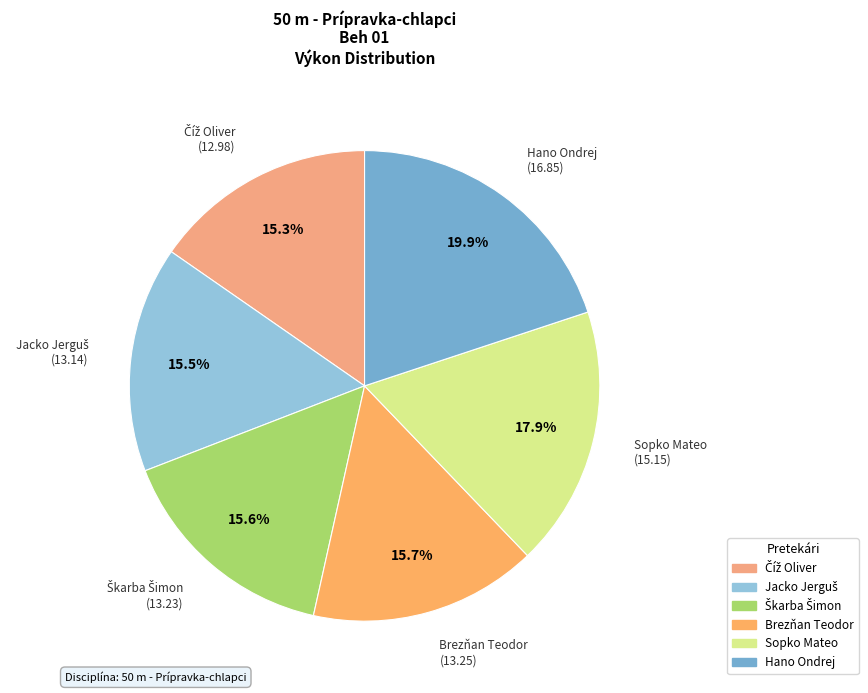

Do Hano Ondrej (16.85) and Sopko Mateo (15.15) together represent more than half of the pie?

No